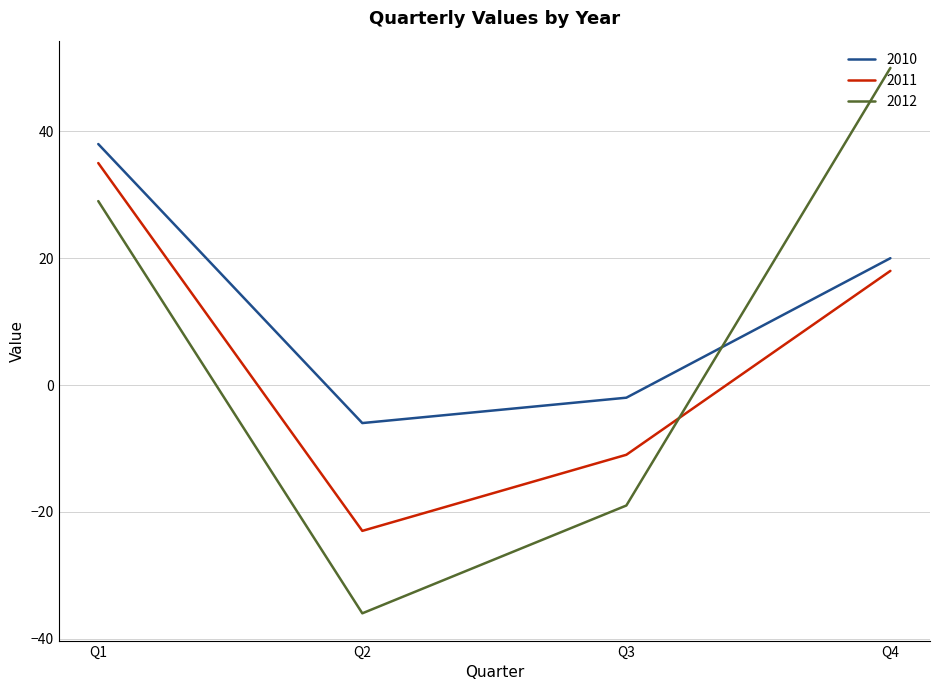

Reading left to right, transcribe all the data shown in this chart.

2010: 38	-6	-2	20
2011: 35	-23	-11	18
2012: 29	-36	-19	50